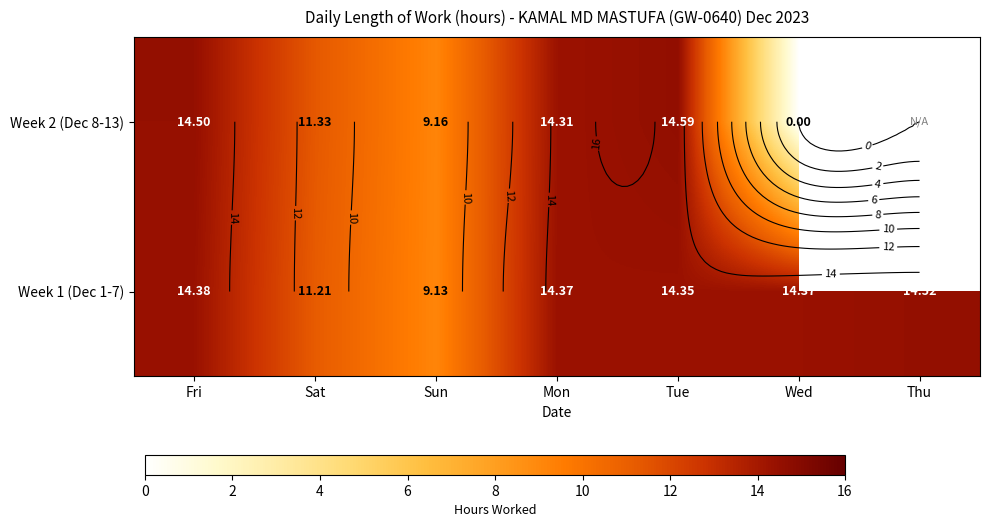

Which has a higher value, Thu or Sun?

Thu